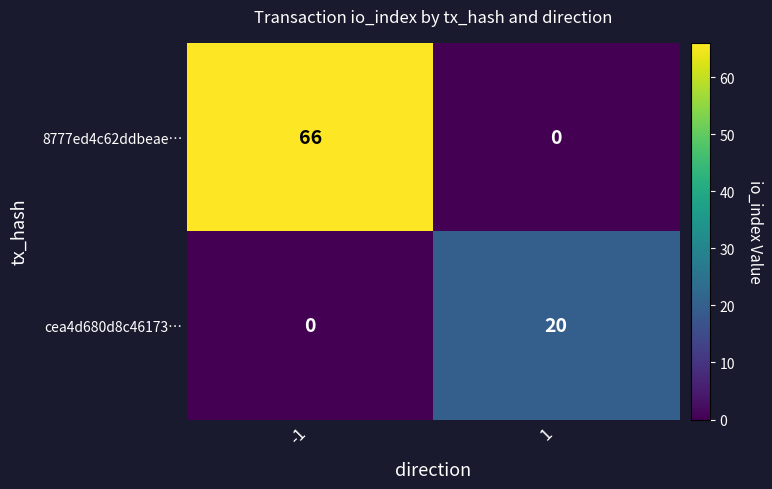

What is the difference between the maximum and minimum values in the cea4d680d8c46173… series?

20